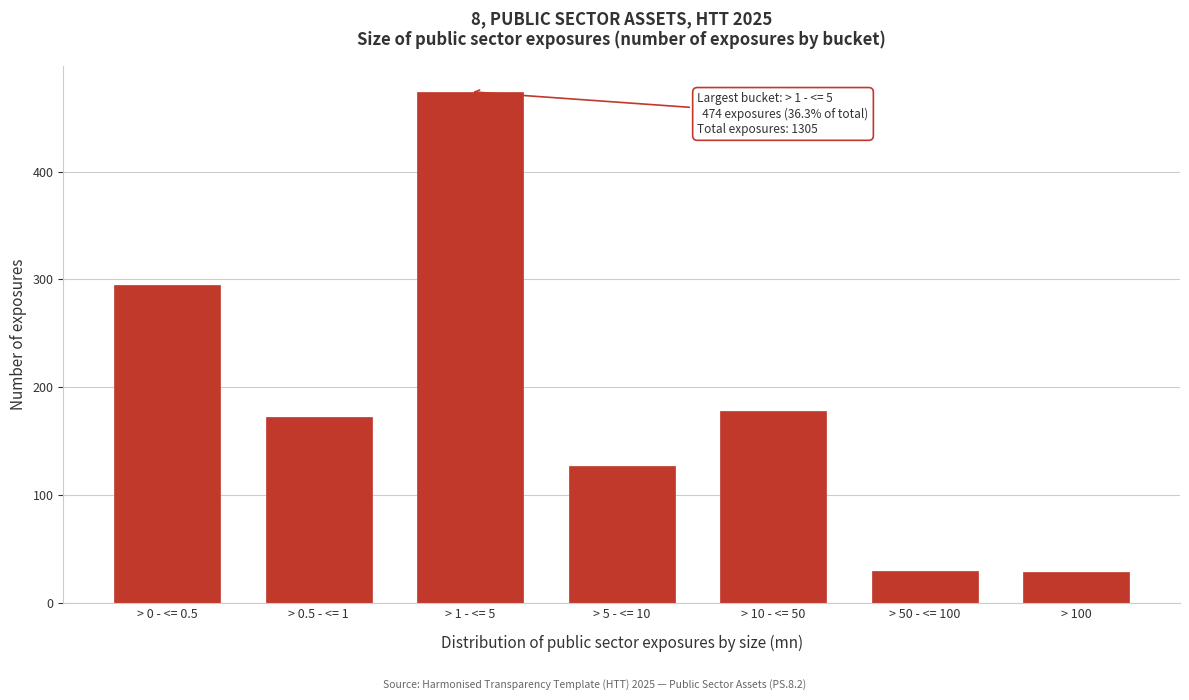

What is the label of the 3rd bar from the right?

> 10 - <= 50